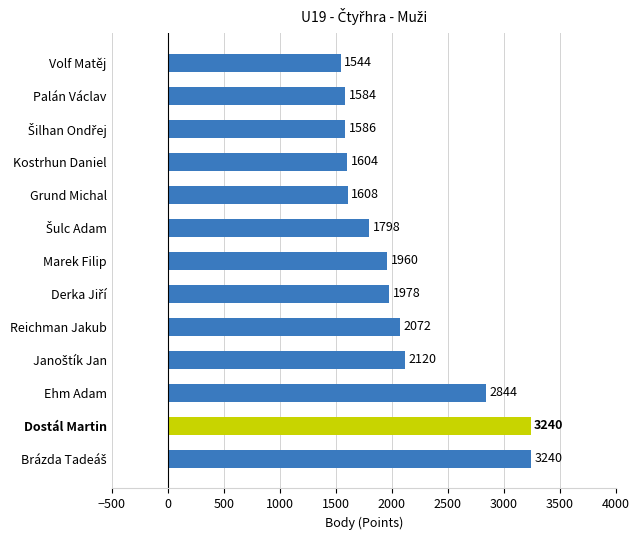

How many values are below 1960?

6